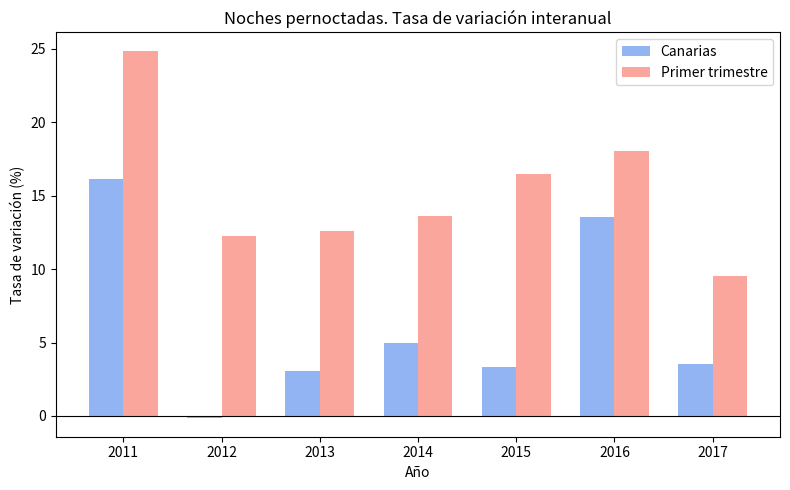

What is the average value of the Canarias series?

6.3